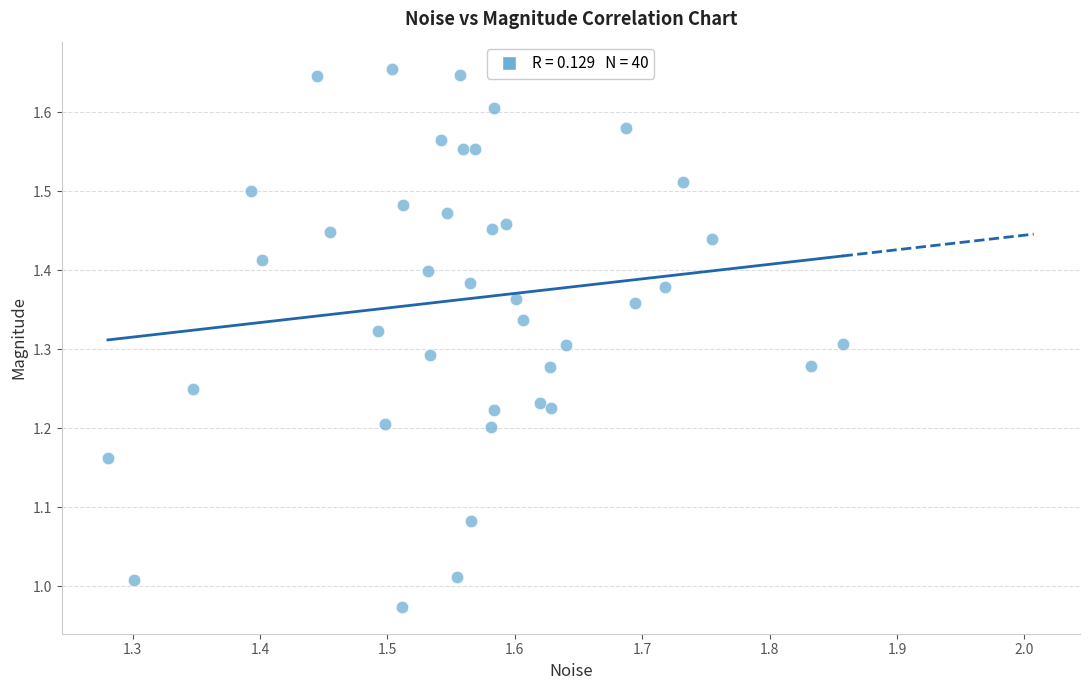

What is the range of X values (max minus min)?

0.6